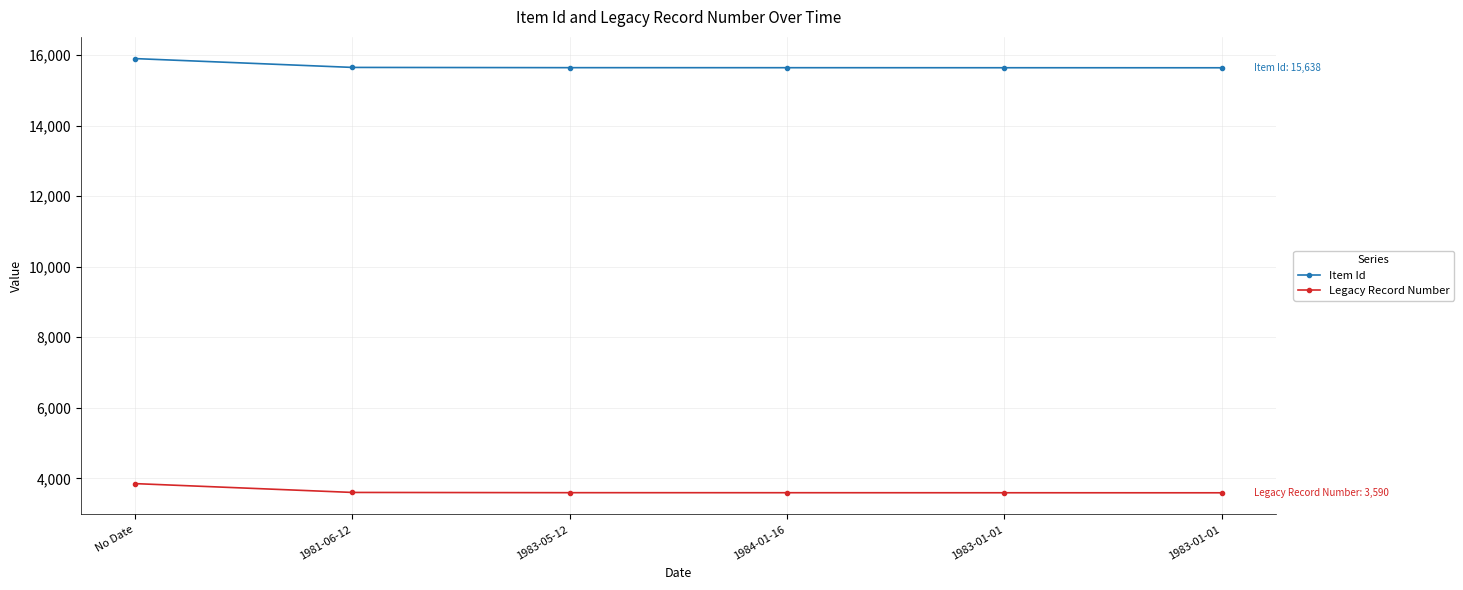

The value of Legacy Record Number at 1983-05-12 is 3593. True or false?

True